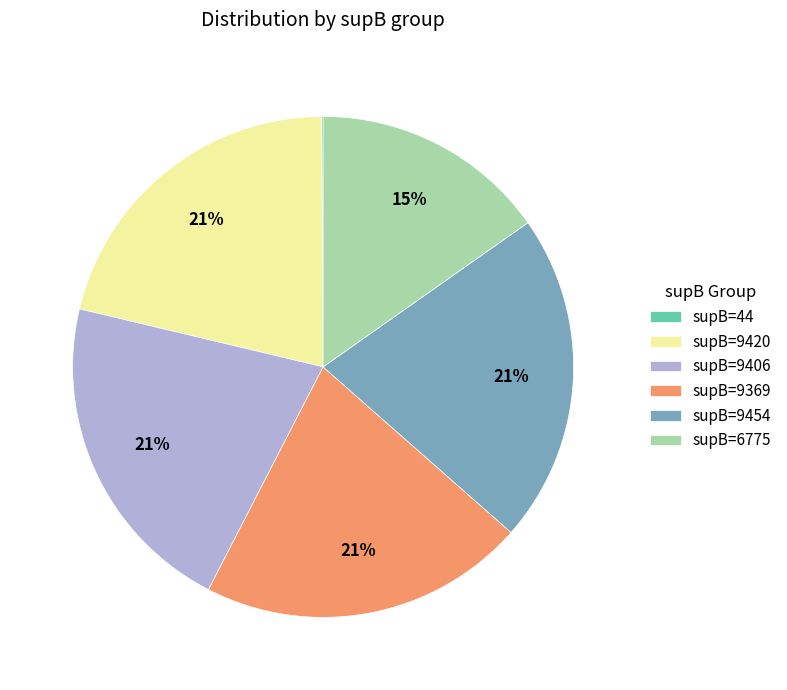

True or false: supB=9420 accounts for 21% of the total.

True